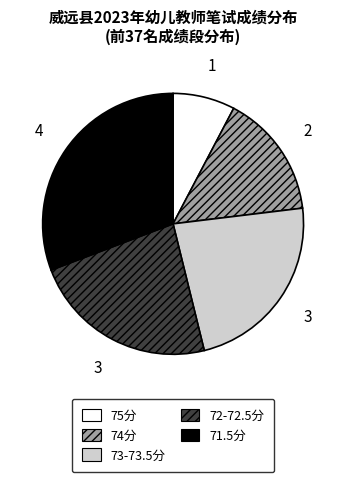

Between 75分 and 73-73.5分, which is larger?

73-73.5分